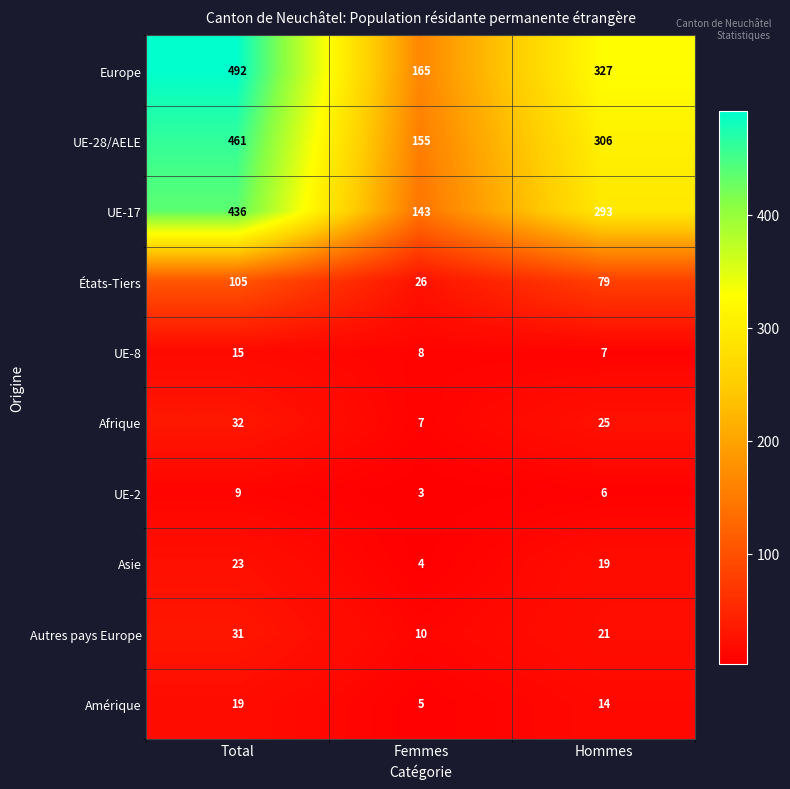

Reading left to right, what are all the values shown in this chart?

Europe: Total=492	Femmes=165	Hommes=327
UE-28/AELE: Total=461	Femmes=155	Hommes=306
UE-17: Total=436	Femmes=143	Hommes=293
États-Tiers: Total=105	Femmes=26	Hommes=79
UE-8: Total=15	Femmes=8	Hommes=7
Afrique: Total=32	Femmes=7	Hommes=25
UE-2: Total=9	Femmes=3	Hommes=6
Asie: Total=23	Femmes=4	Hommes=19
Autres pays Europe: Total=31	Femmes=10	Hommes=21
Amérique: Total=19	Femmes=5	Hommes=14